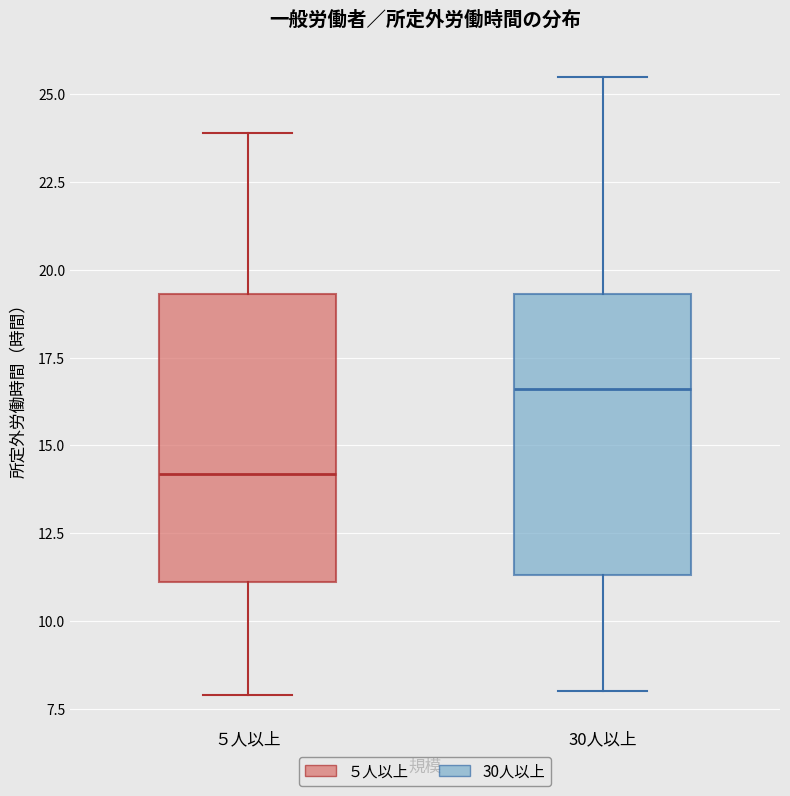

Reading left to right, transcribe this box plot: for each box, give where its median line is, the range the box spans, and where its two whiskers end, as read against the y-axis. The values are not printed on the chart, so give them approximately, as read against the axis.

５人以上: median 14.0, box 11.0 to 19.5, whiskers 8.0 to 24.0
30人以上: median 16.5, box 11.5 to 19.5, whiskers 8.0 to 25.5